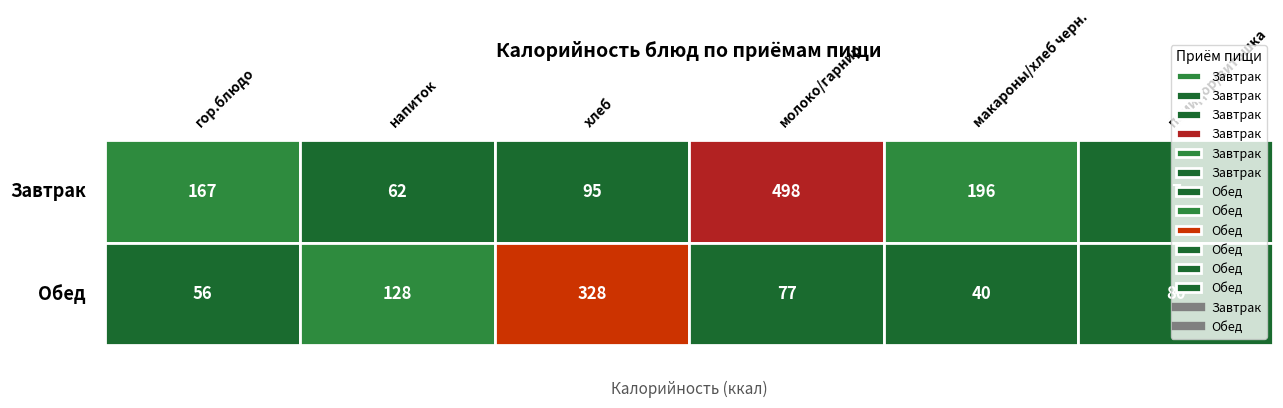

What is the sum of all Завтрак values?

1025